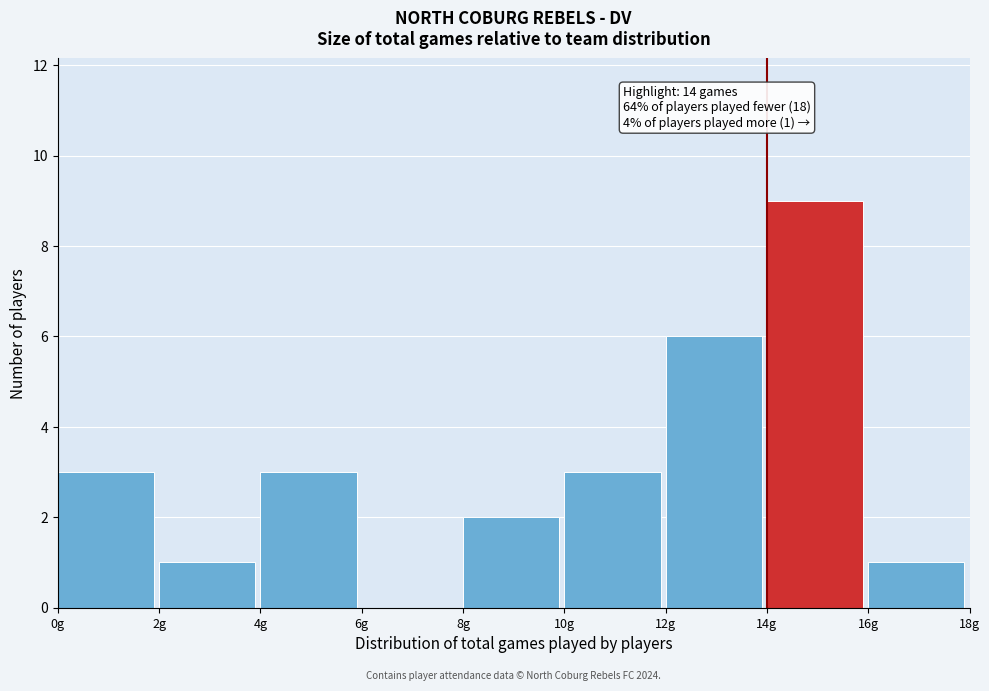

Which range on the x-axis has the tallest bar?

14 to 16